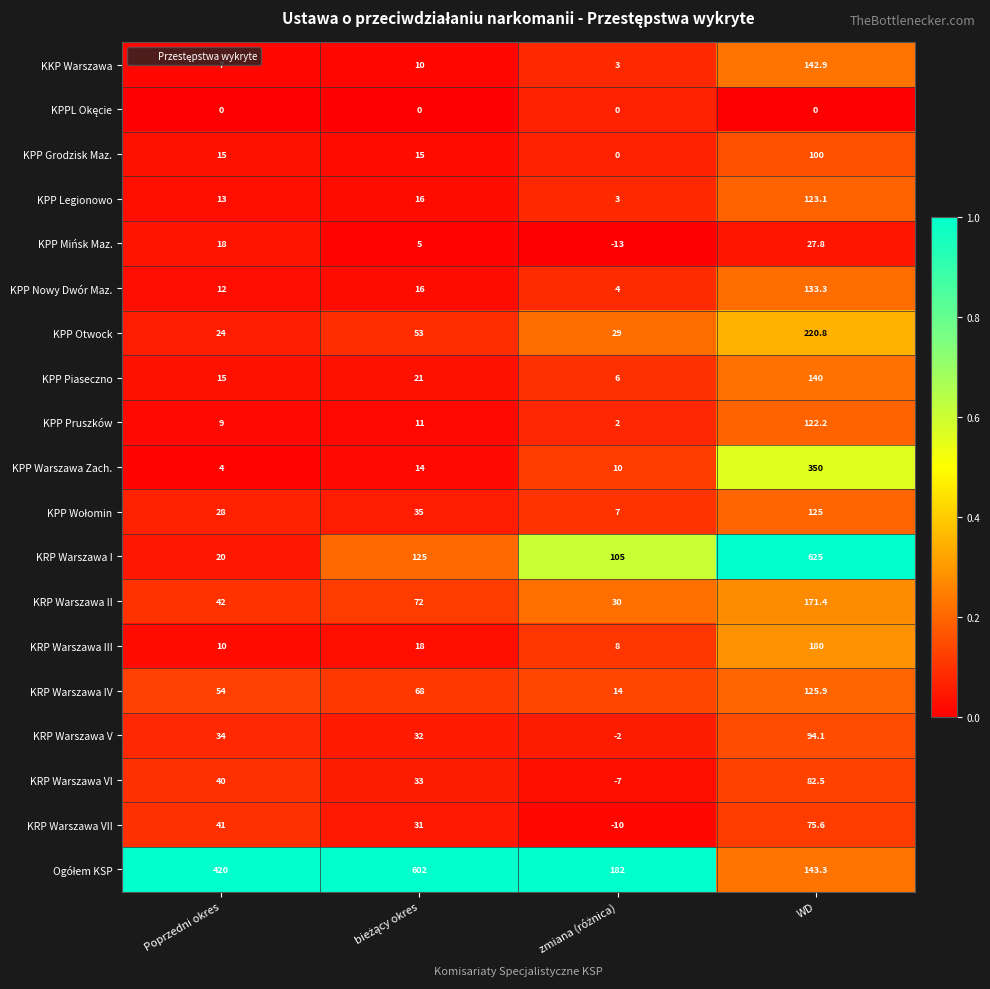

Count the number of categories in the chart.

4